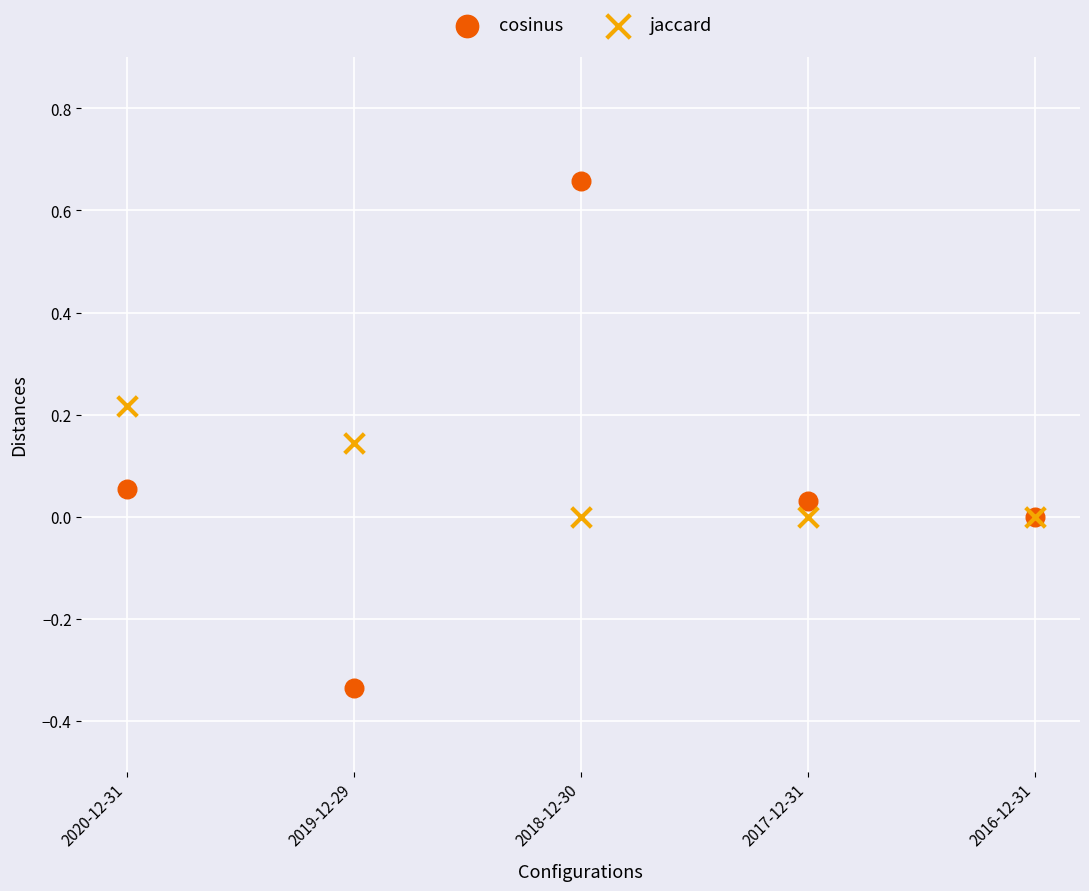

Which series contains the highest Y value?

cosinus